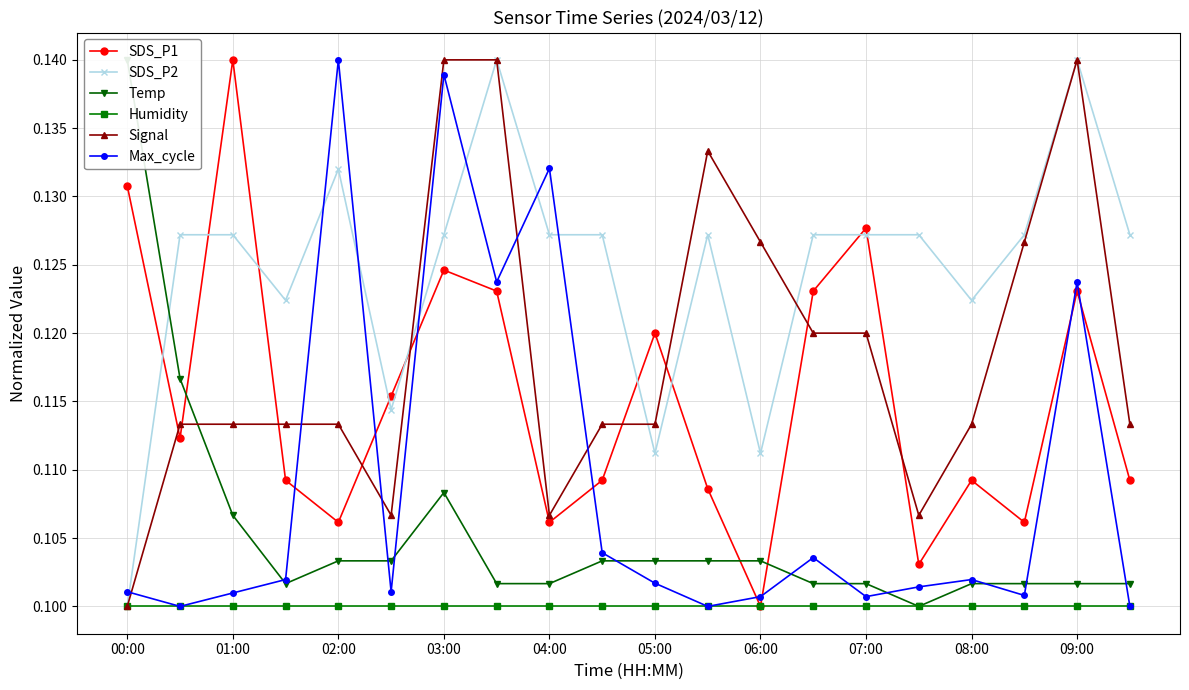

Does the chart have visible grid lines?

Yes